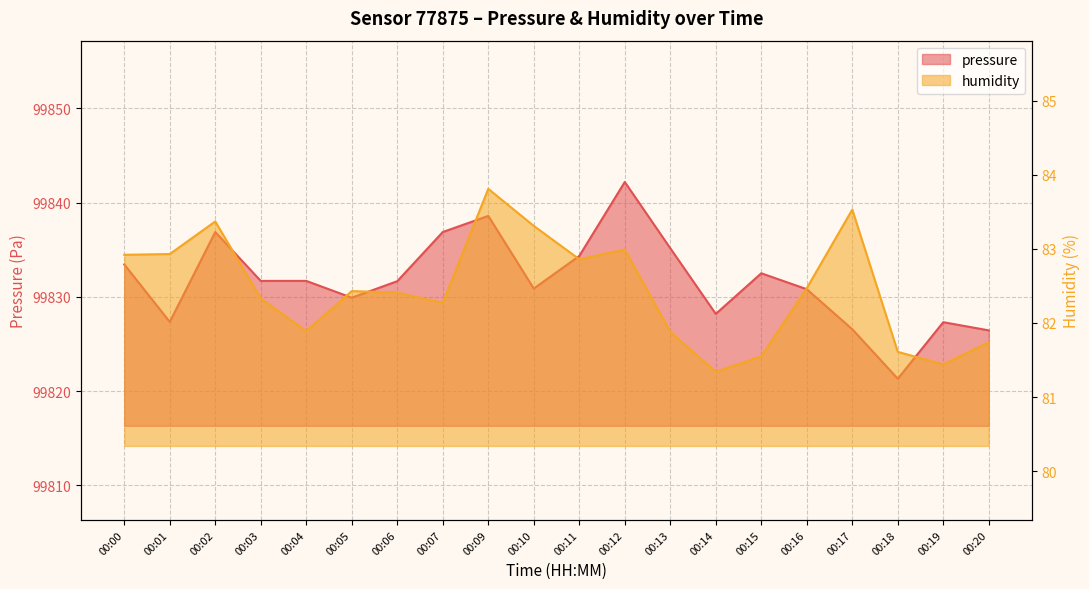

What is the approximate value of pressure at 00:19?

99827.3